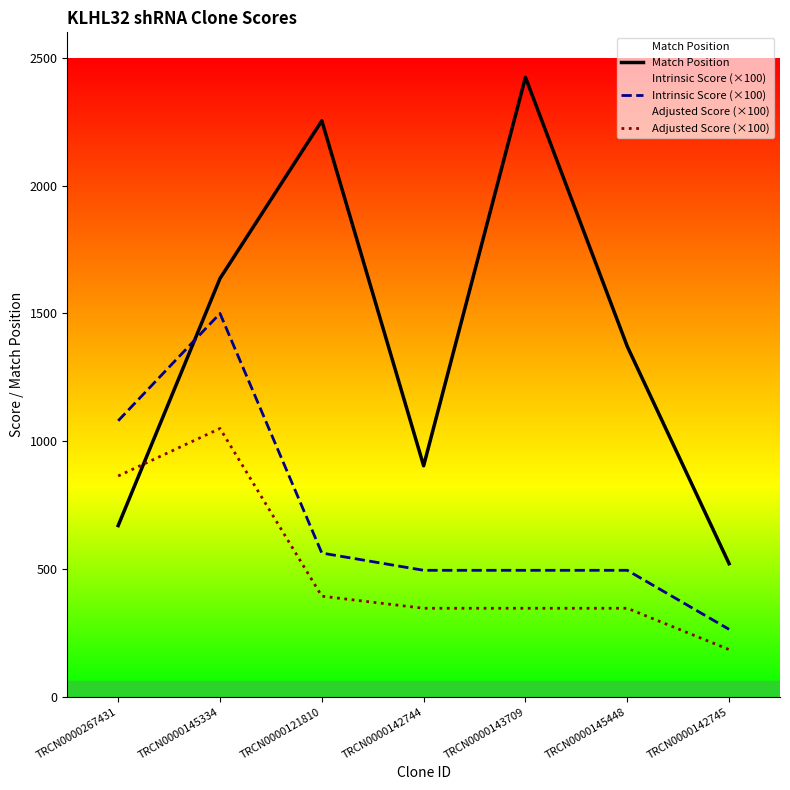

Reading right to left, transcribe all the data shown in this chart.

Match Position: 521.0	1371.0	2424.0	904.0	2254.0	1637.0	670.0
Intrinsic Score (×100): 264.0	495.0	495.0	495.0	562.5	1500.0	1080.0
Adjusted Score (×100): 184.8	346.5	346.5	346.5	393.8	1050.0	864.0